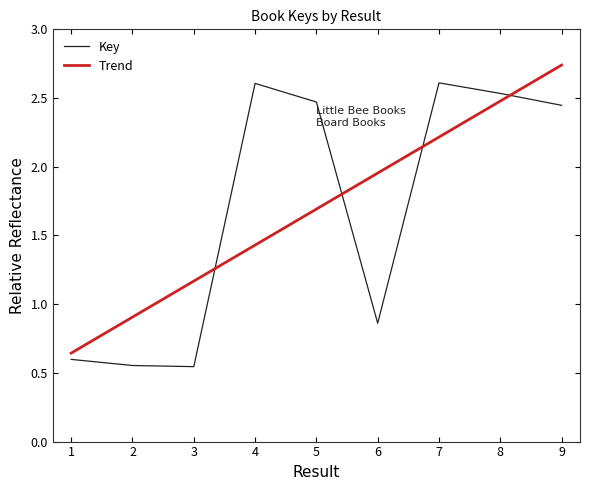

Reading right to left, list all the values displayed in this chart.

2.4	2.5	2.6	0.9	2.5	2.6	0.5	0.6	0.6